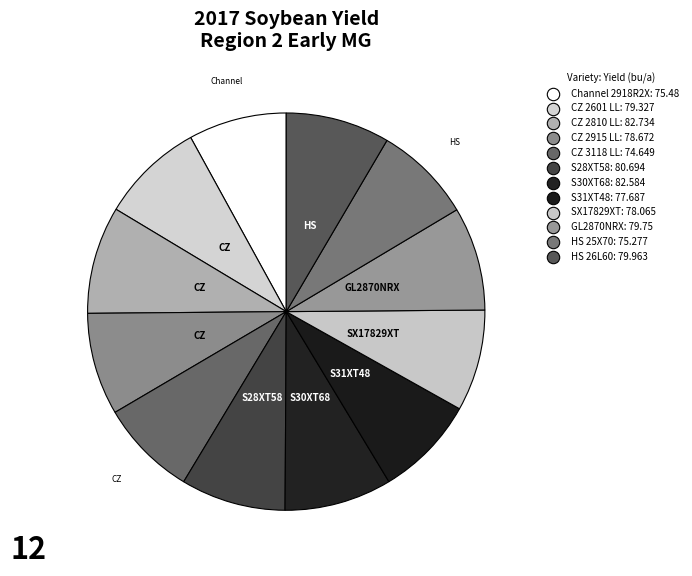

How many segments does this pie chart have?

12